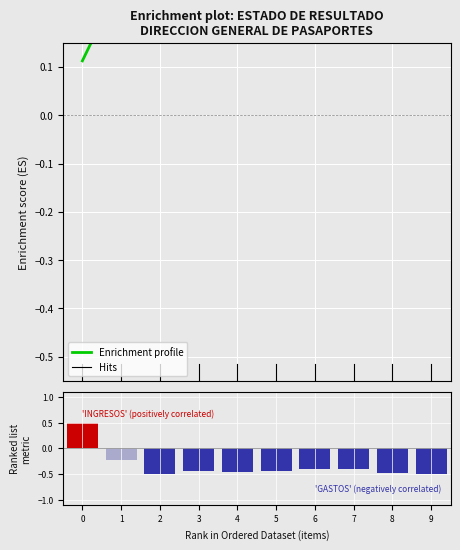

Reading right to left, extract all data points from this chart.

Enrichment profile: 0.5	0.5	0.5	0.4	0.4	0.3	0.3	0.3	0.3	0.1
Ranking metric scores: -0.5	-0.5	-0.4	-0.4	-0.4	-0.5	-0.4	-0.5	-0.2	0.5